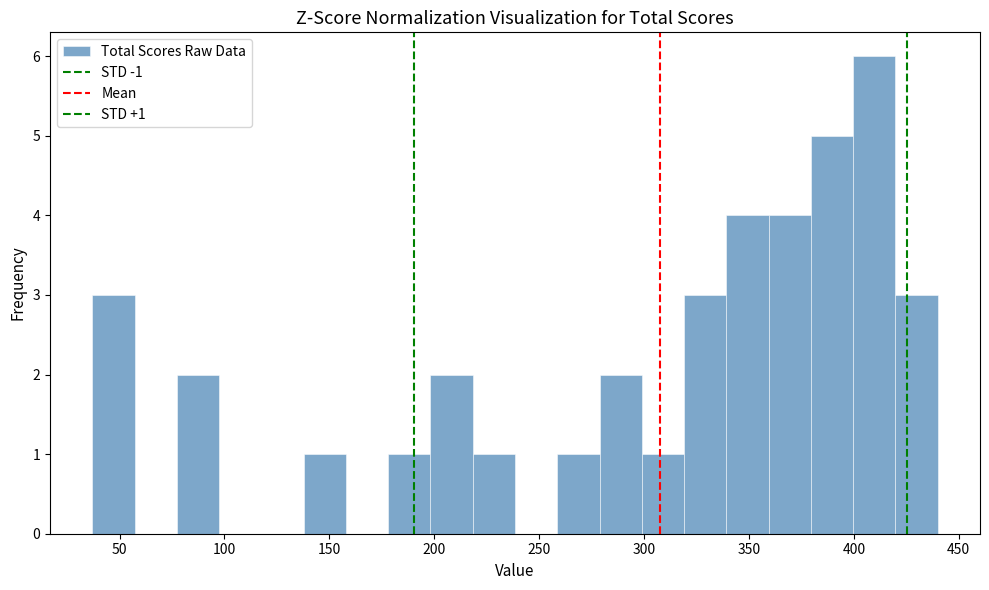

Which range on the x-axis has the tallest bar?

400 to 420